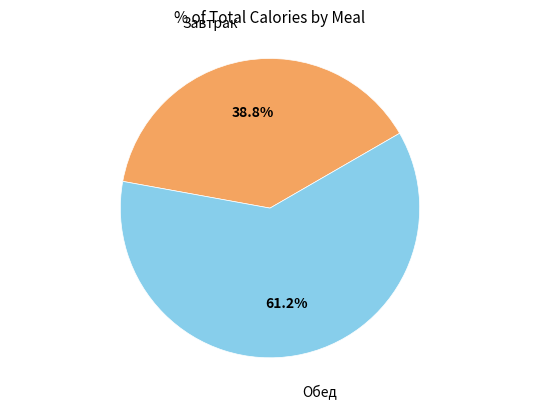

Is it true that Завтрак is 39% of the pie?

True